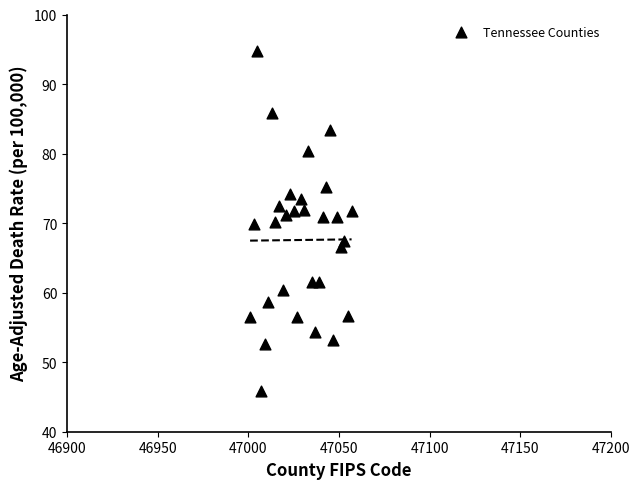

What is the range of X values (max minus min)?

56.0